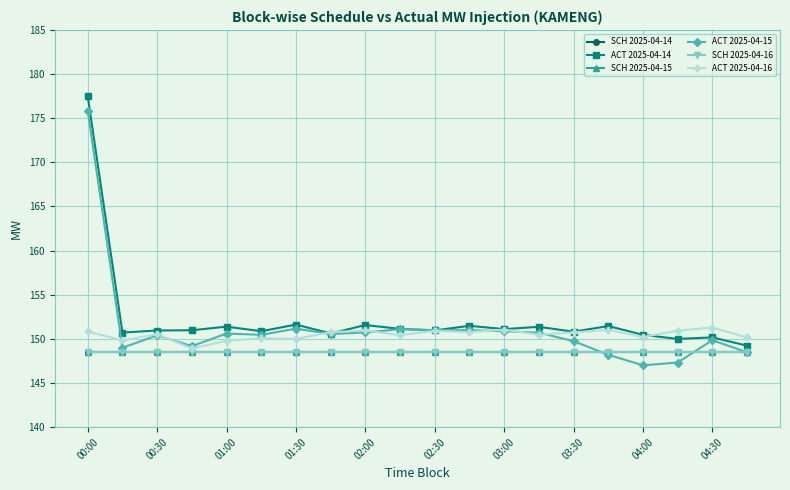

Is this an area chart (filled region under the line)?

No